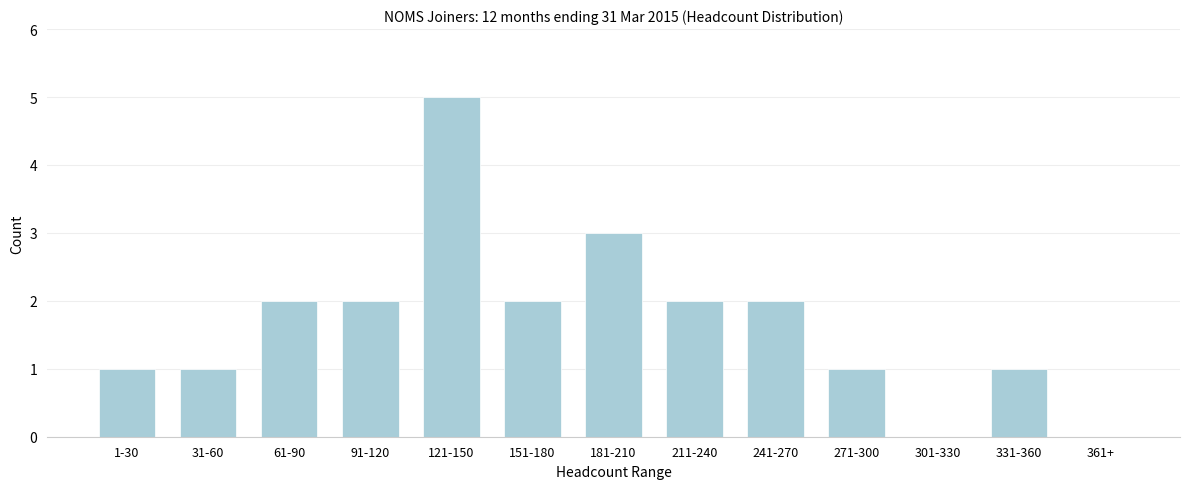

Reading left to right, list all the values displayed in this chart.

1-30=1	31-60=1	61-90=2	91-120=2	121-150=5	151-180=2	181-210=3	211-240=2	241-270=2	271-300=1	301-330=0	331-360=1	361+=0